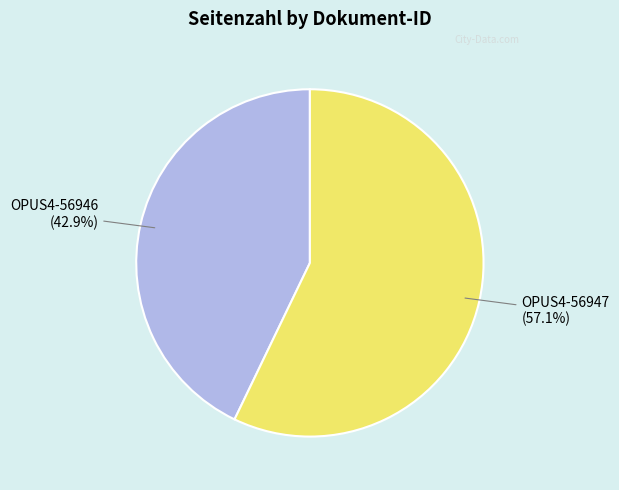

Is there any slice that represents more than half of the pie?

Yes